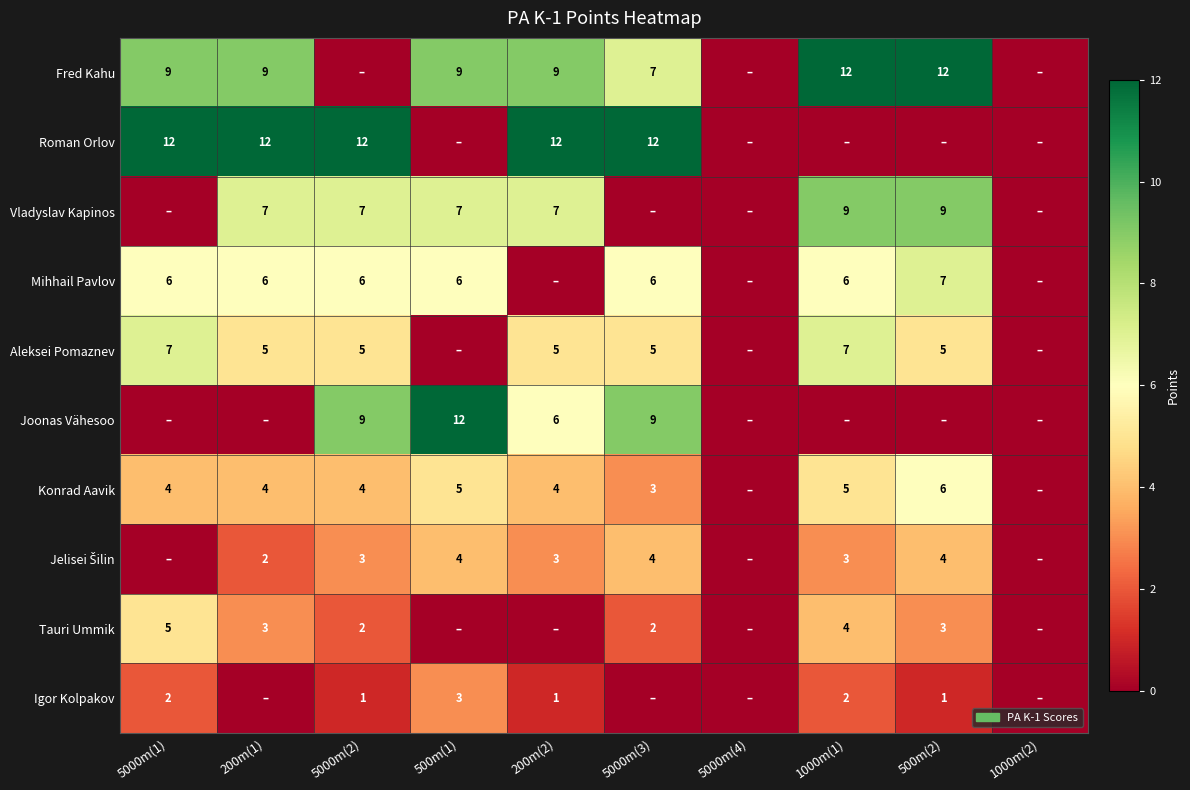

What is the total value across all series at 5000m(2)?

49